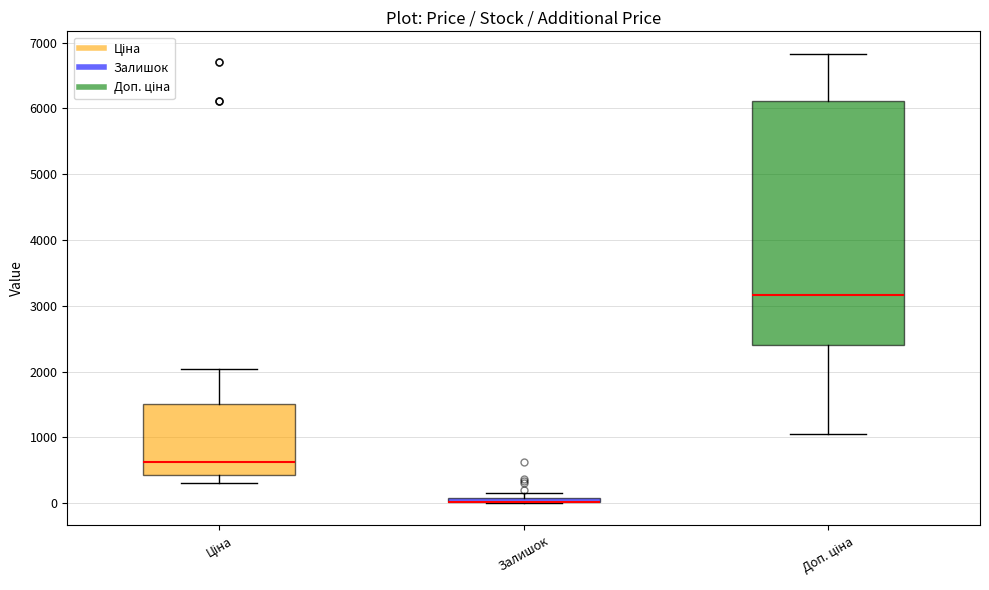

Where is the lower edge of the box for Ціна on the y-axis? The values are not printed on the chart, so give them approximately, as read against the axis.

400